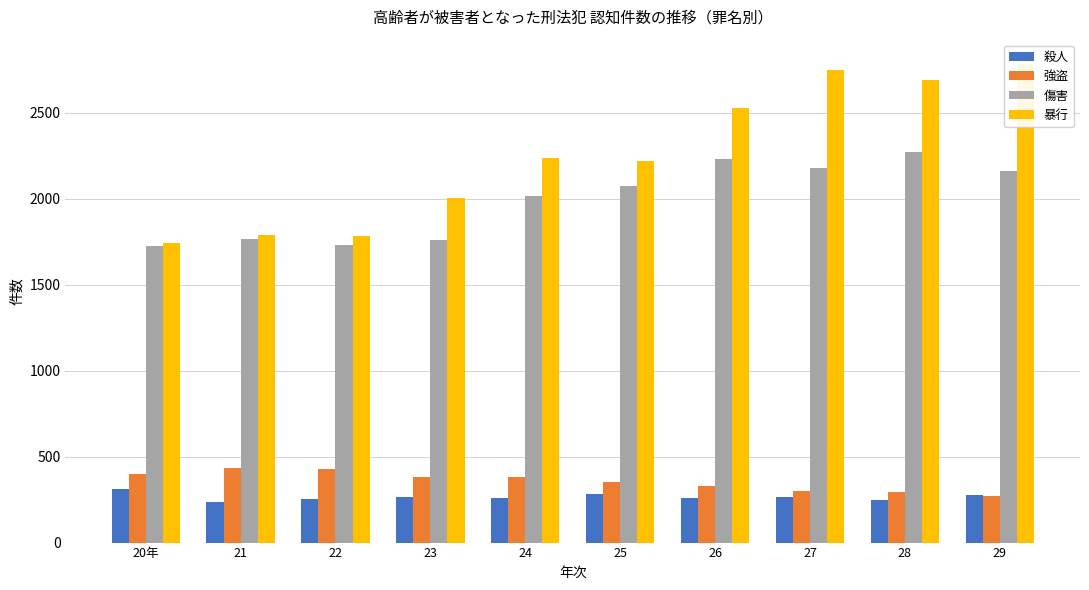

Which category has the lowest value across all series?

21